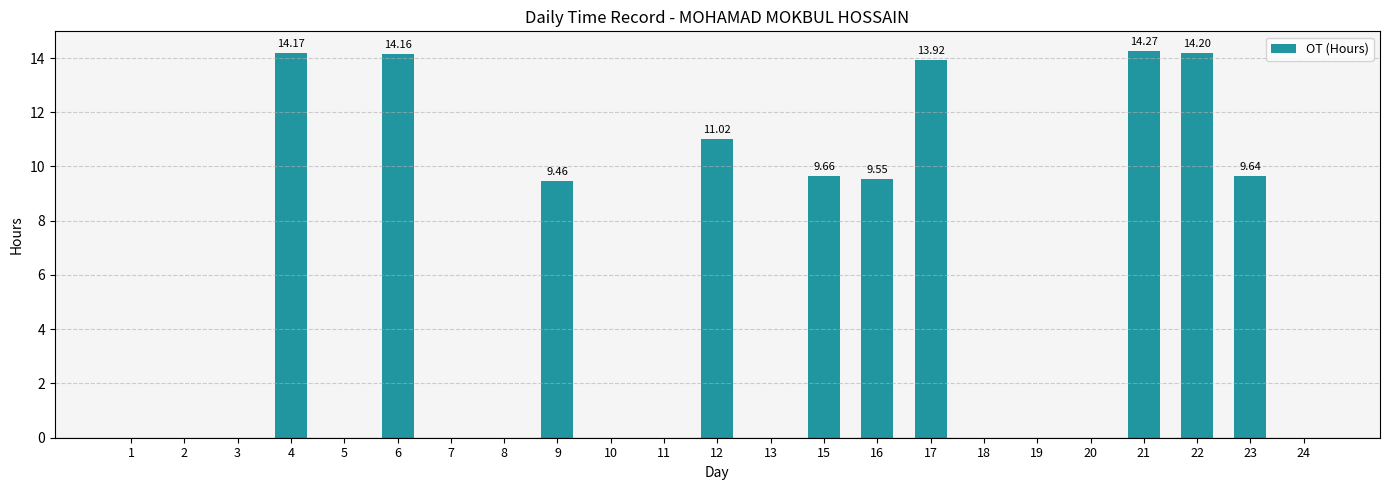

True or false: the data shows 0.0 at 5.

True